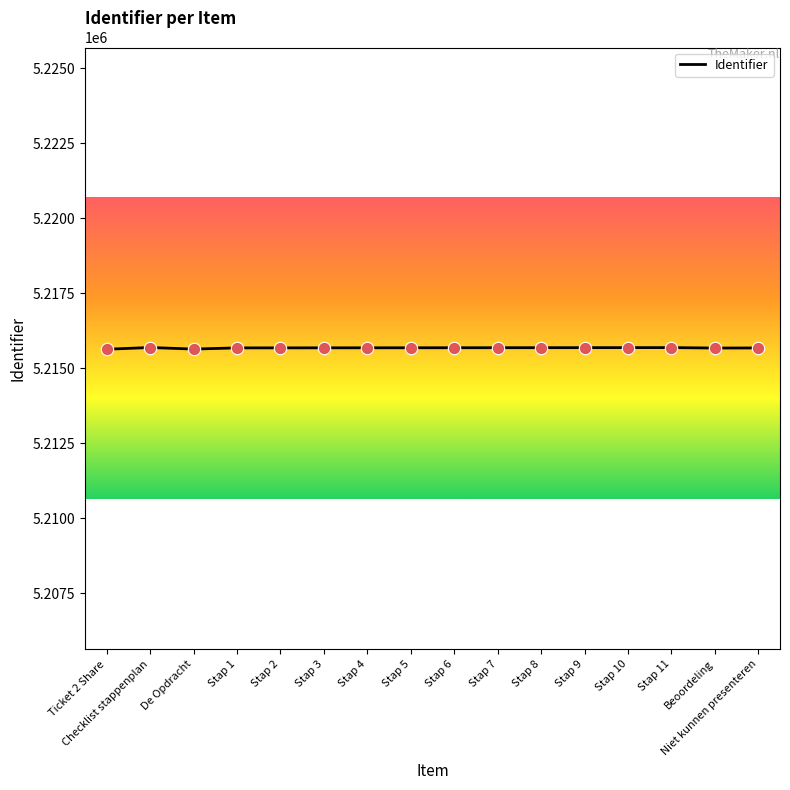

Approximately how many times larger is the value at Ticket 2 Share compared to Stap 9?

1.0